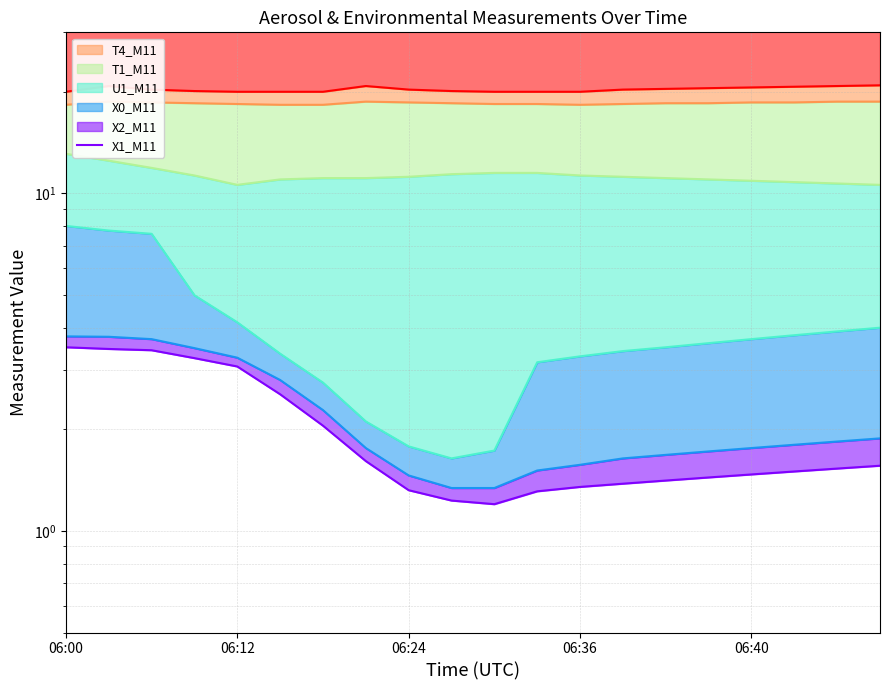

At which label does X0_M11 first exceed 3?

06:00